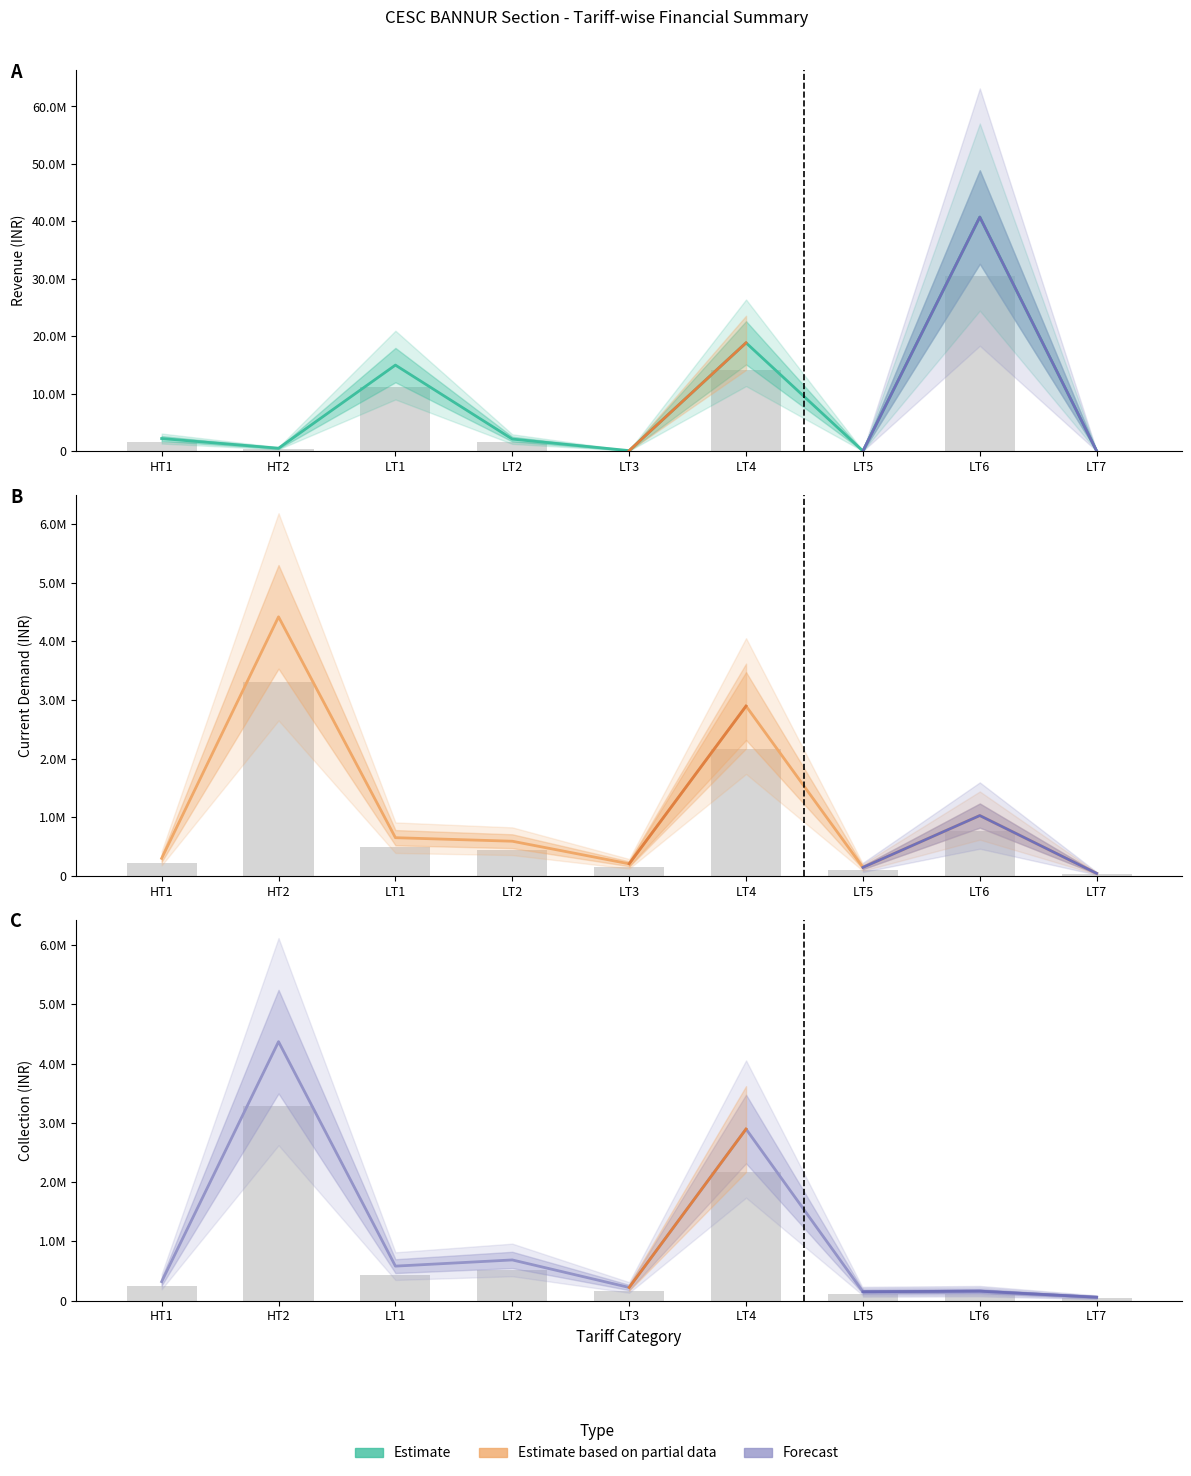

The value of Current Demand at HT2 is 4417790.1. True or false?

True